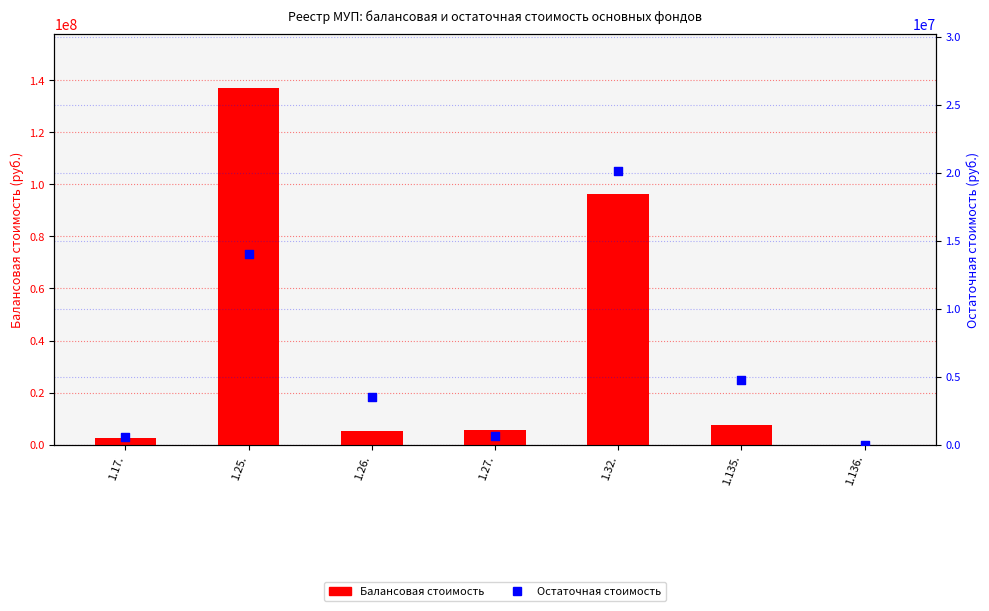

At which category is the sum across all series the highest?

1.25.